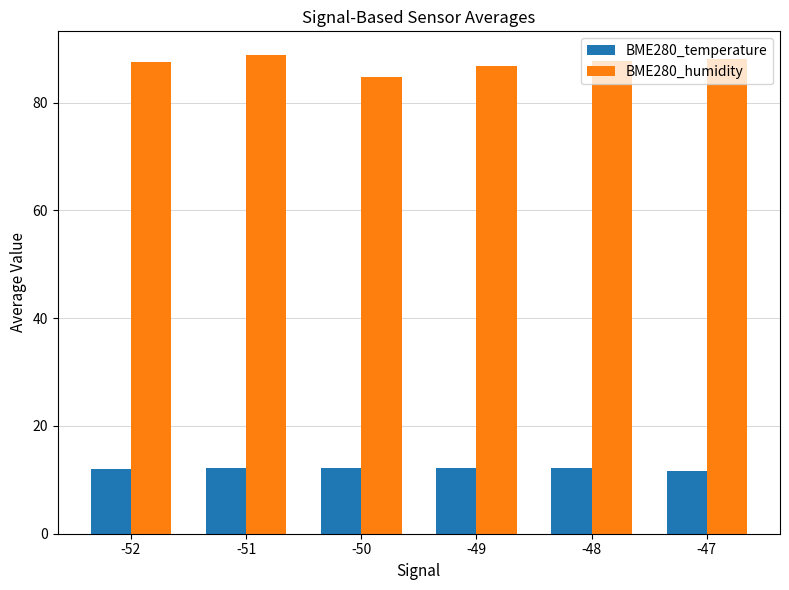

The value of BME280_temperature at -52 is 4.1. True or false?

False